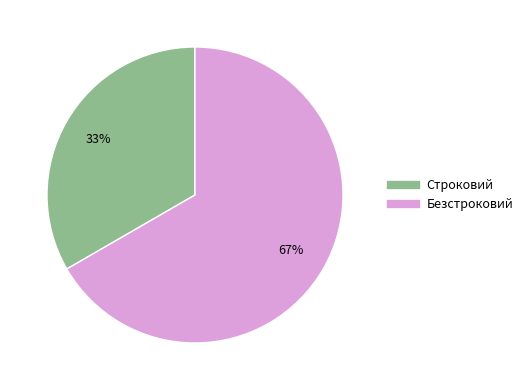

Combined, do Строковий and Безстроковий account for over 50%?

Yes